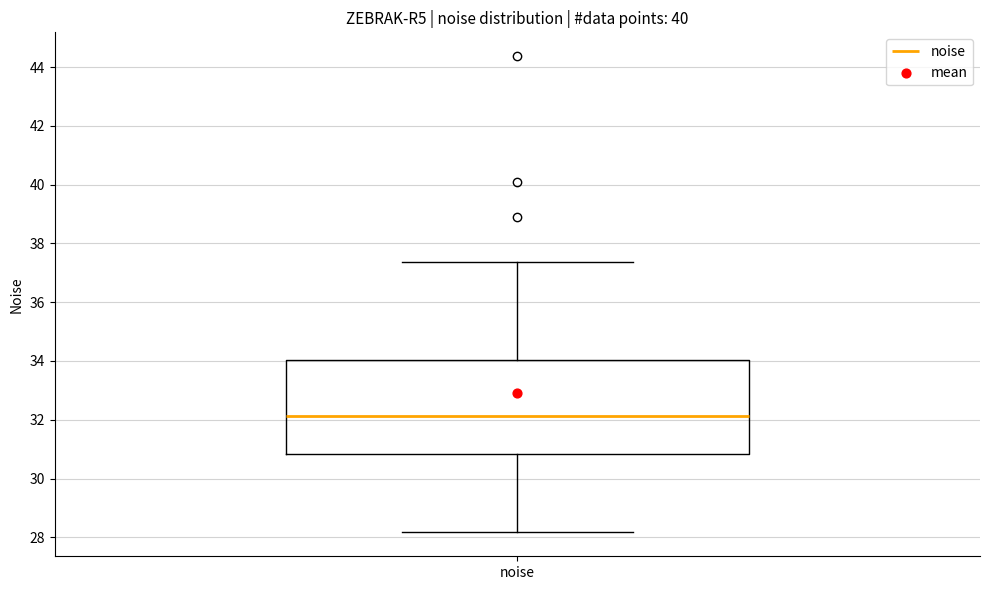

Read this box plot against the y-axis: the position of the median line, the range covered by the box, and the ends of both whiskers. The values are not printed on the chart, so give them approximately, as read against the axis.

median 32.2, box 30.8 to 34.0, whiskers 28.2 to 37.4